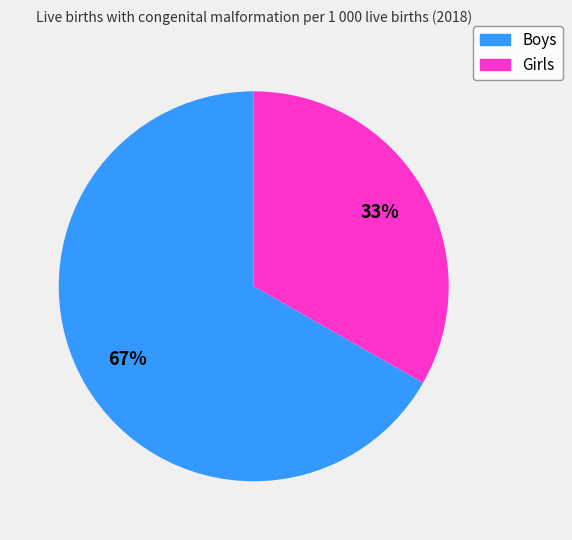

Is the sum of Girls and Boys greater than half?

Yes